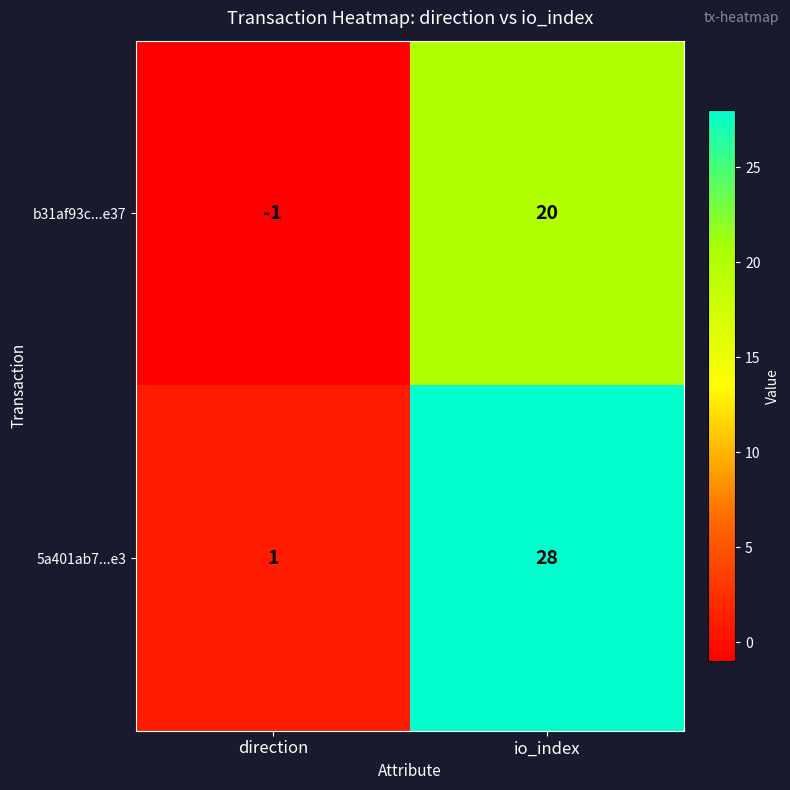

List the series in order of their overall mean, highest first.

5a401ab7...e3, b31af93c...e37